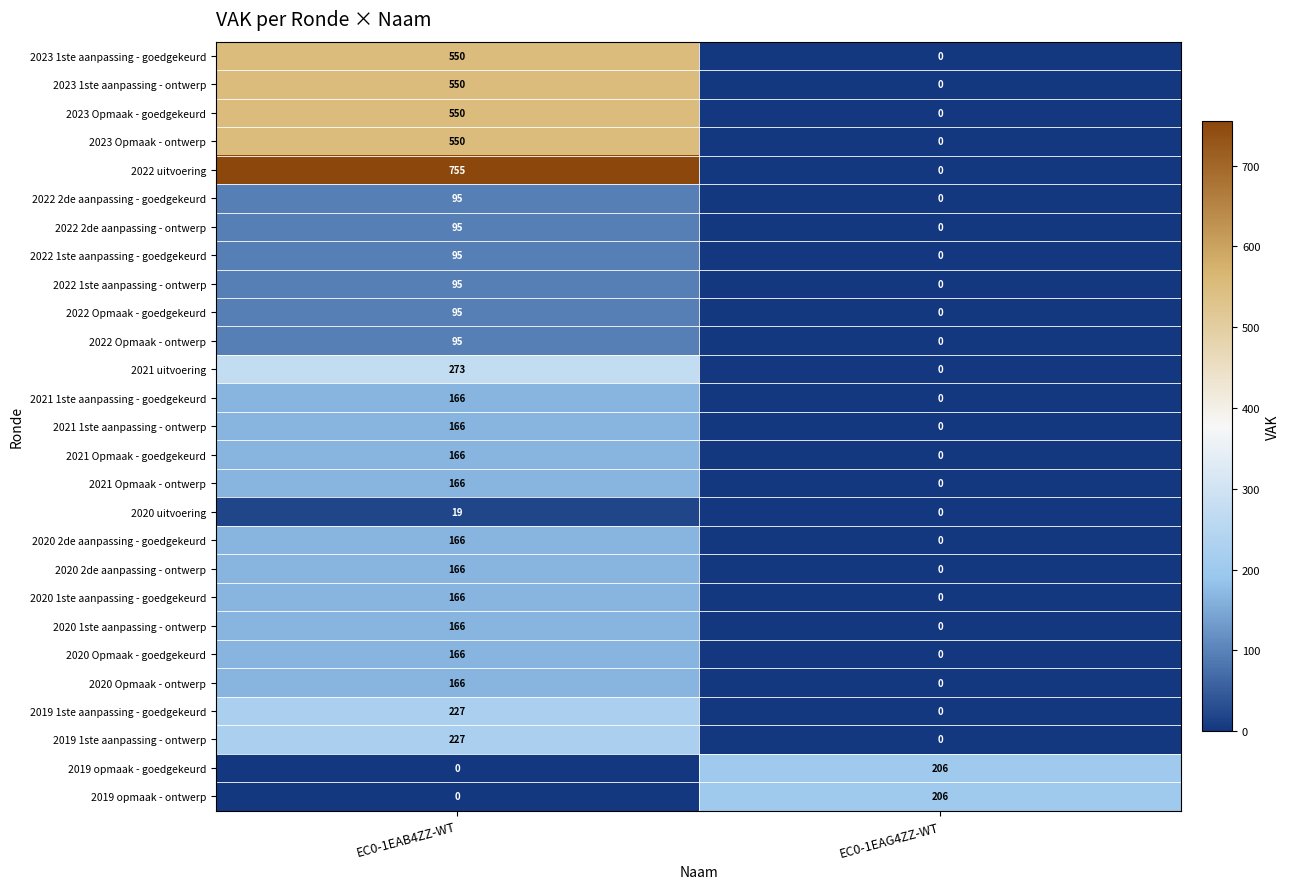

What is the difference between the highest and lowest values at EC0-1EAB4ZZ-WT?

755